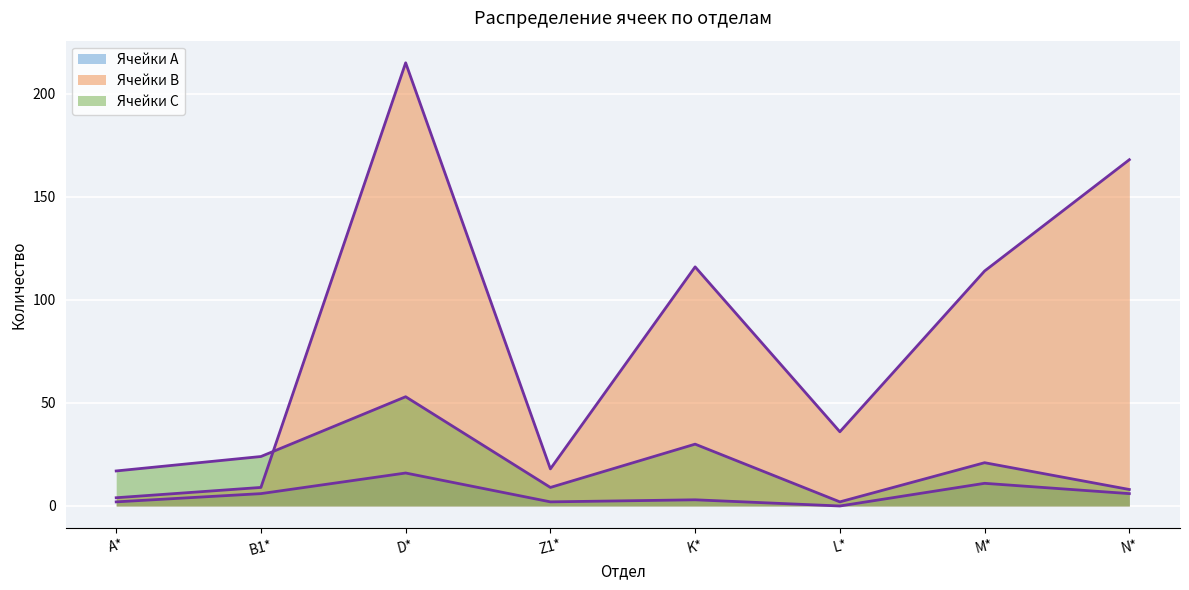

Rank the categories by Ячейки B value from lowest to highest.

A*, B1*, Z1*, L*, M*, K*, N*, D*